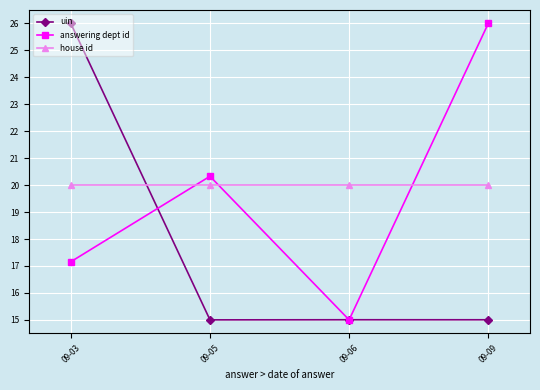

What are all the series names shown in the legend?

uin, answering dept id, house id